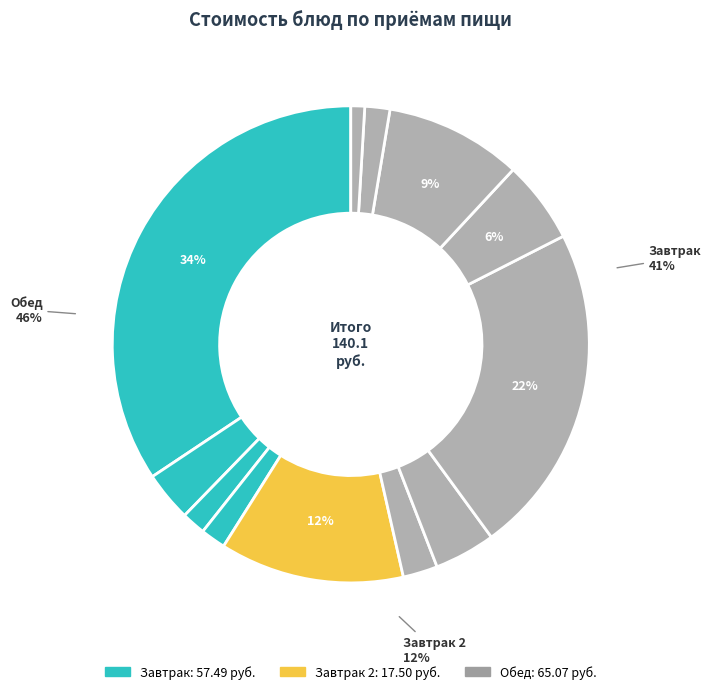

To the nearest percent, what portion does Чай с лимоном represent?

2%